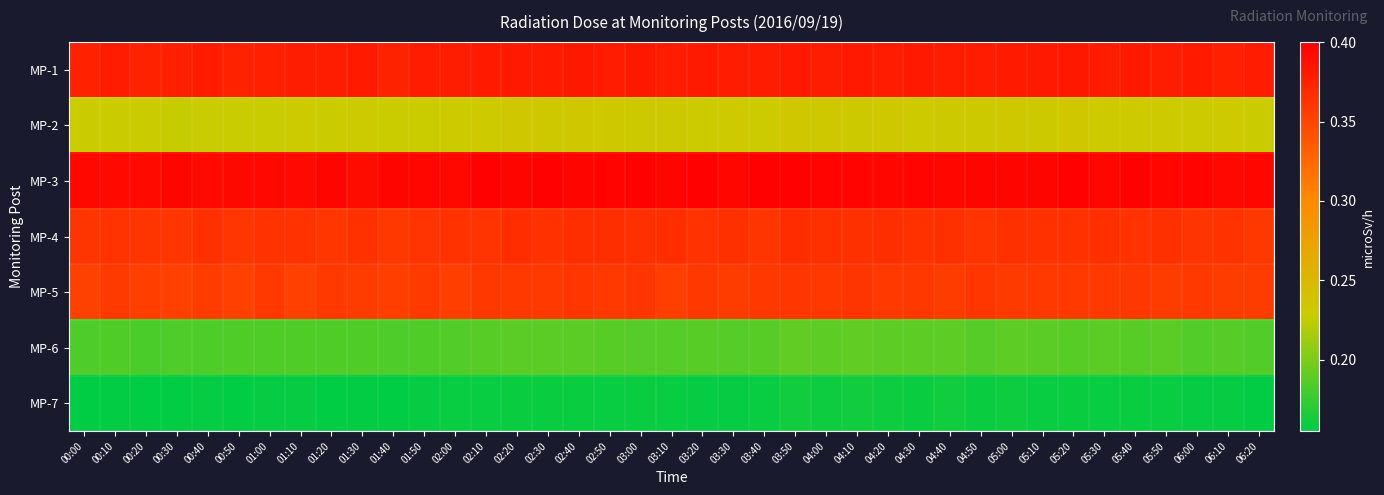

What is the greatest value displayed?

0.4